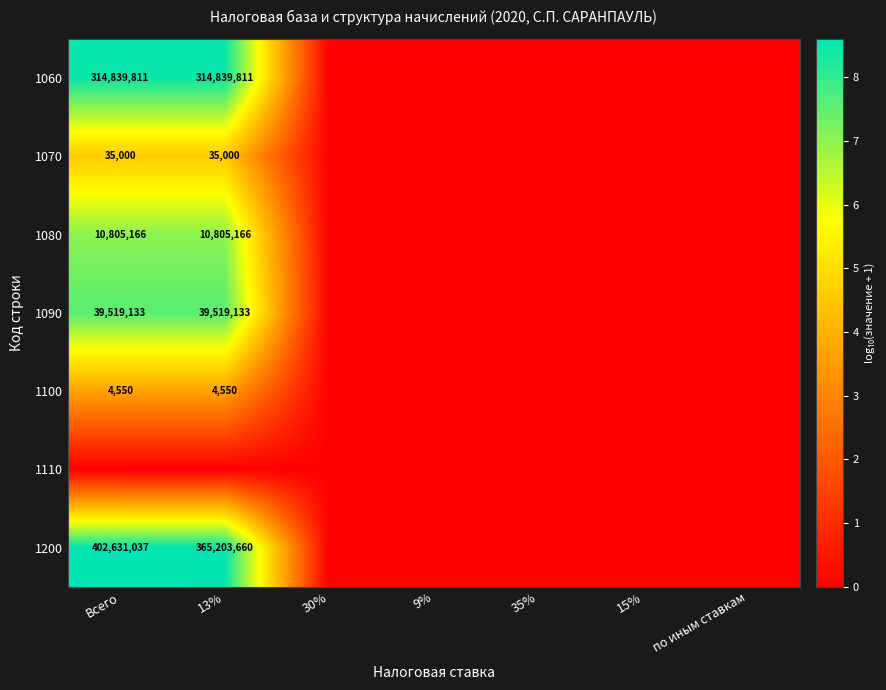

Is the value of 1090 at 13% greater than the value of 1080 at Всего?

Yes